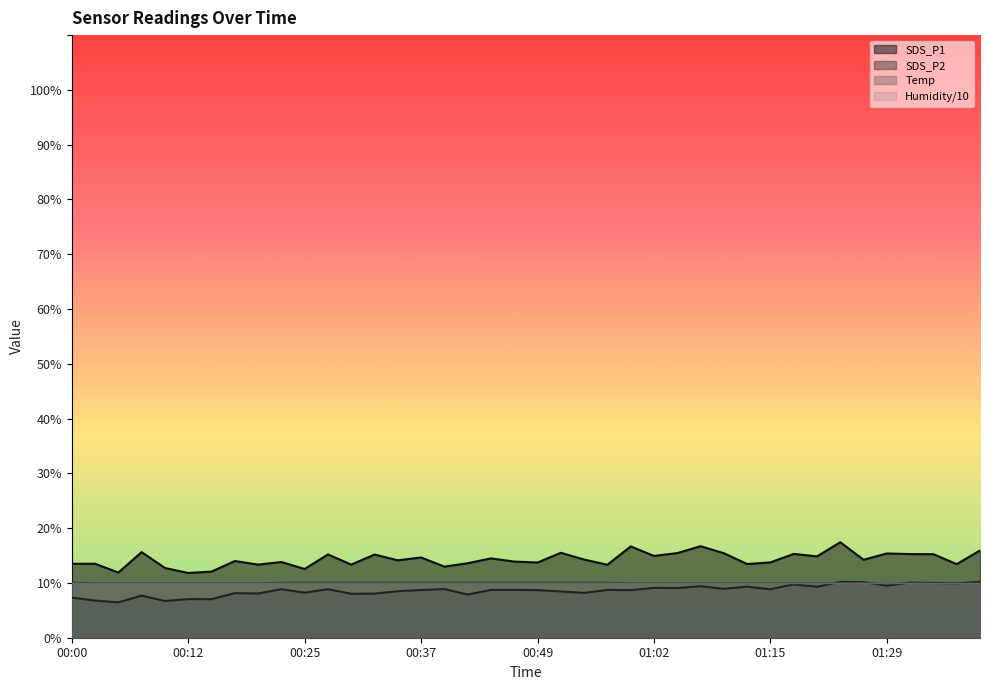

At which category does SDS_P1 reach its first local valley?

00:05